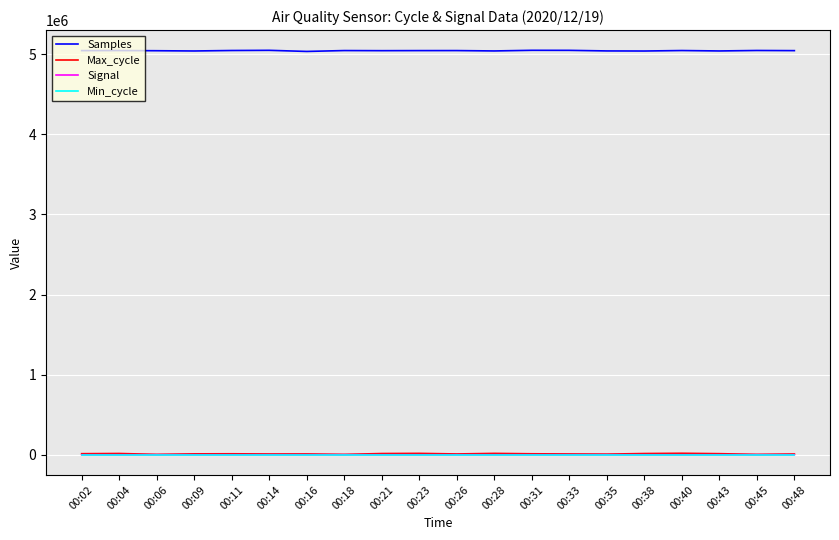

What is the highest value of the Max_cycle series?

17796